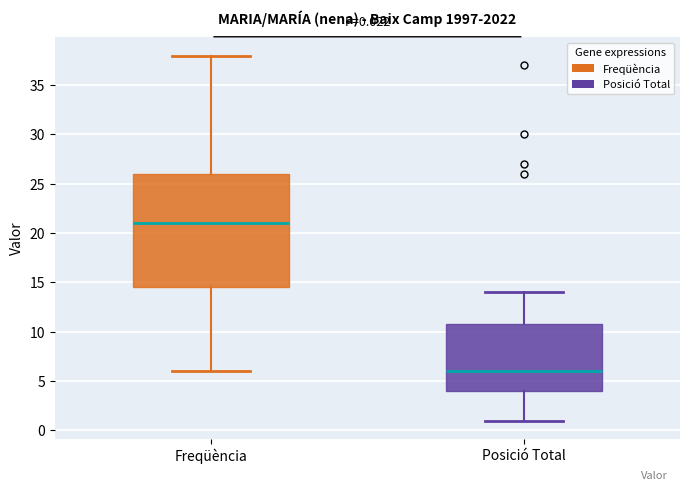

Which box is the tallest, from its lower edge to its upper edge?

Freqüència